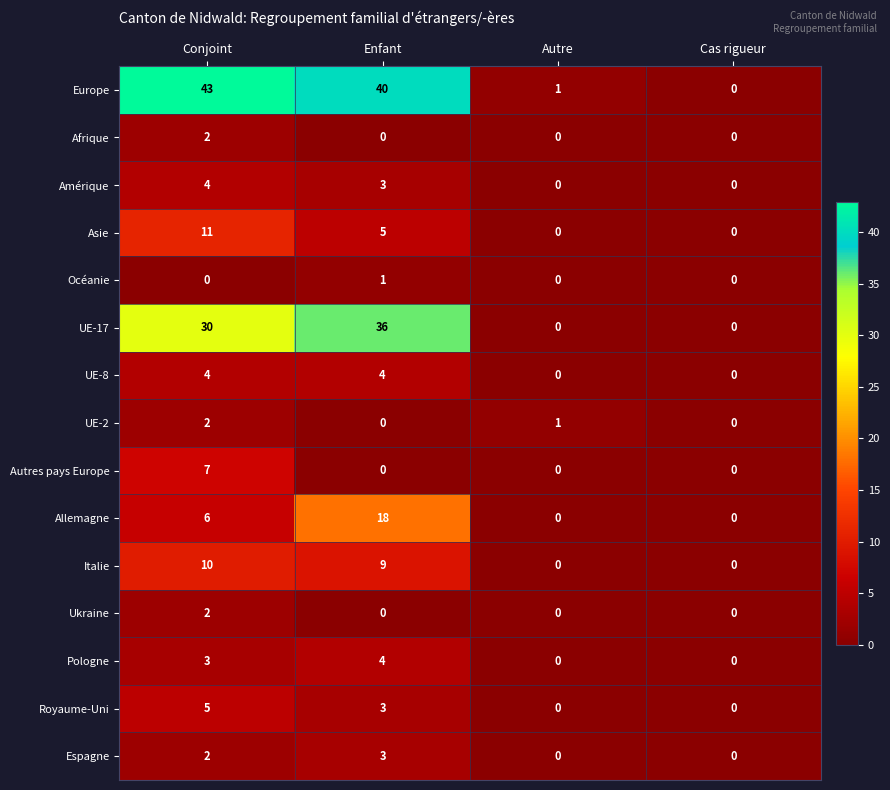

Which series has the widest spread of values?

Europe